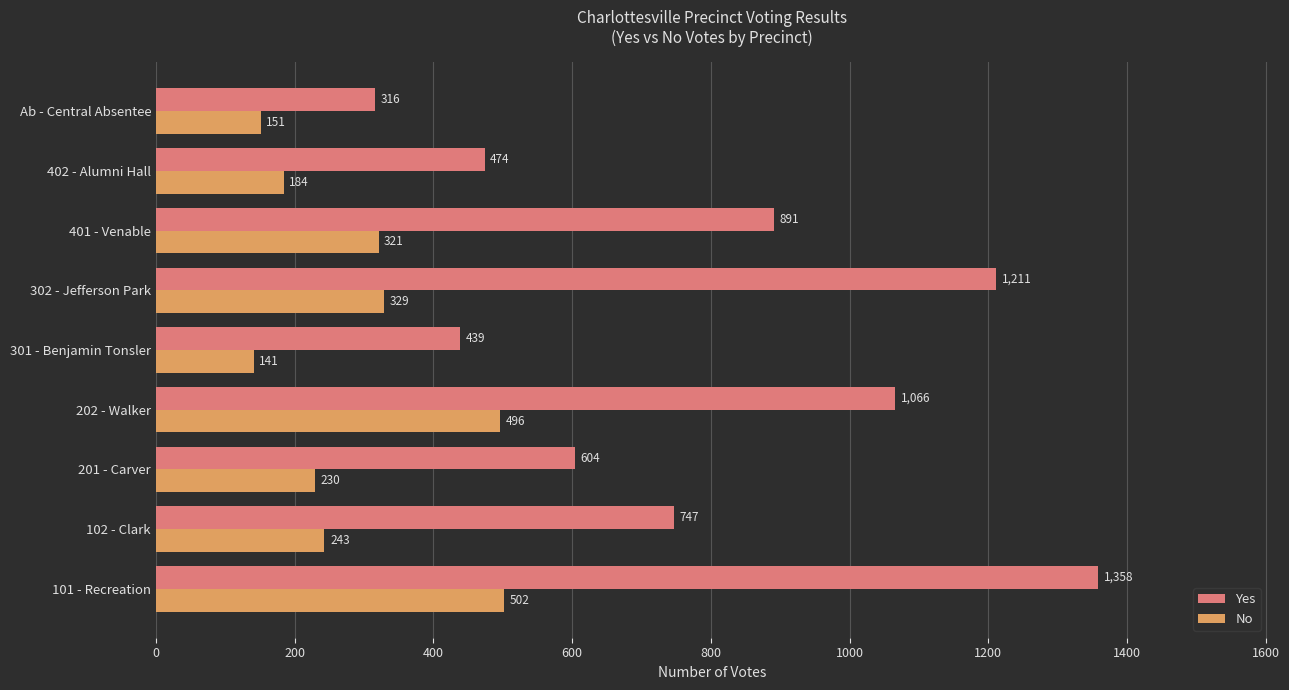

List the labels in order of No value, smallest first.

301 - Benjamin Tonsler, Ab - Central Absentee, 402 - Alumni Hall, 201 - Carver, 102 - Clark, 401 - Venable, 302 - Jefferson Park, 202 - Walker, 101 - Recreation